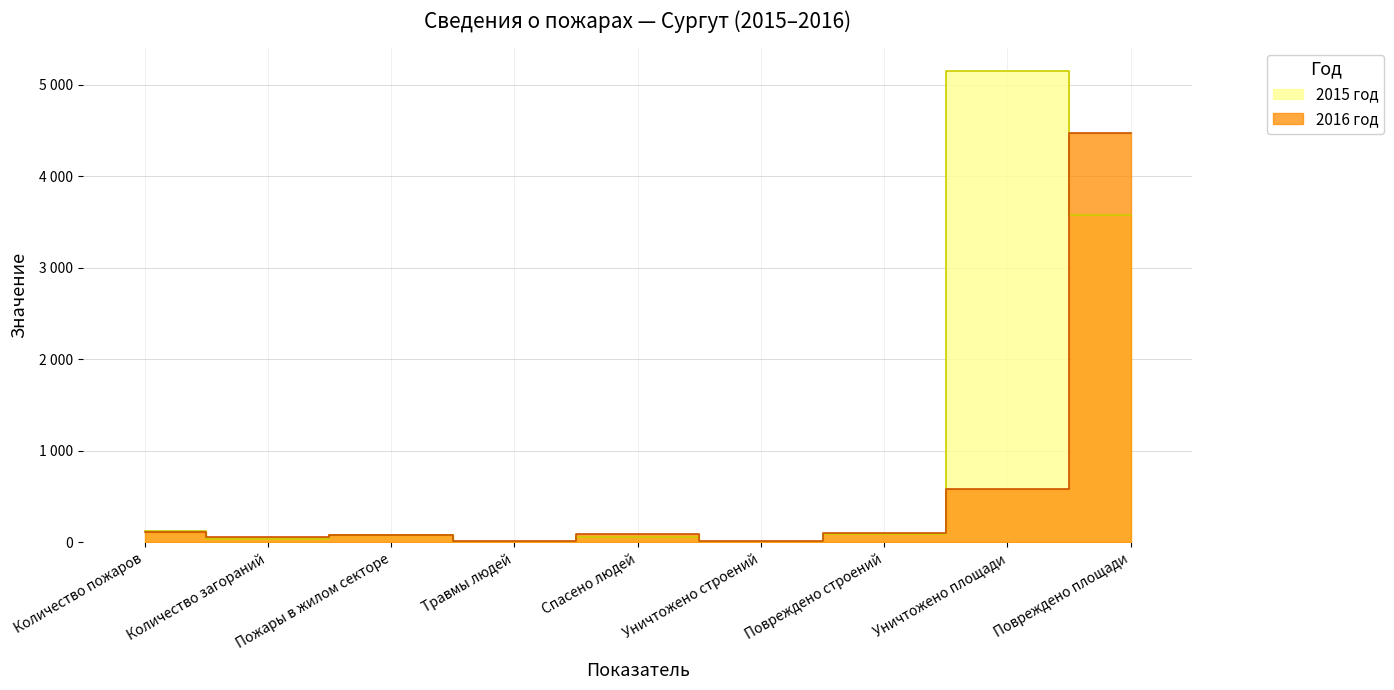

List the series in order of their peak value, highest first.

2015 год, 2016 год